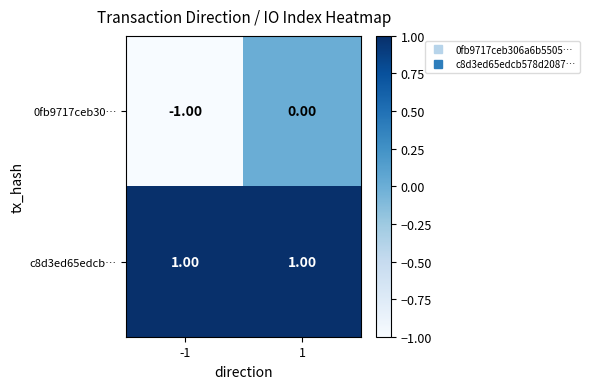

At how many categories does at least one series exceed 0?

2